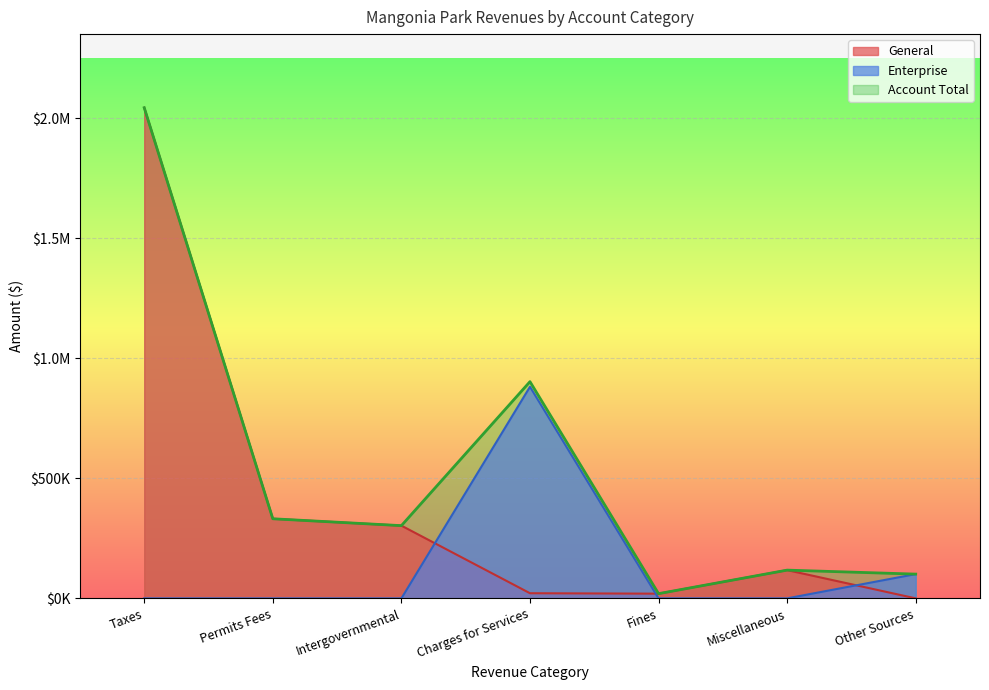

Between which two adjacent categories do General and Enterprise first intersect?

Intergovernmental and Charges for Services